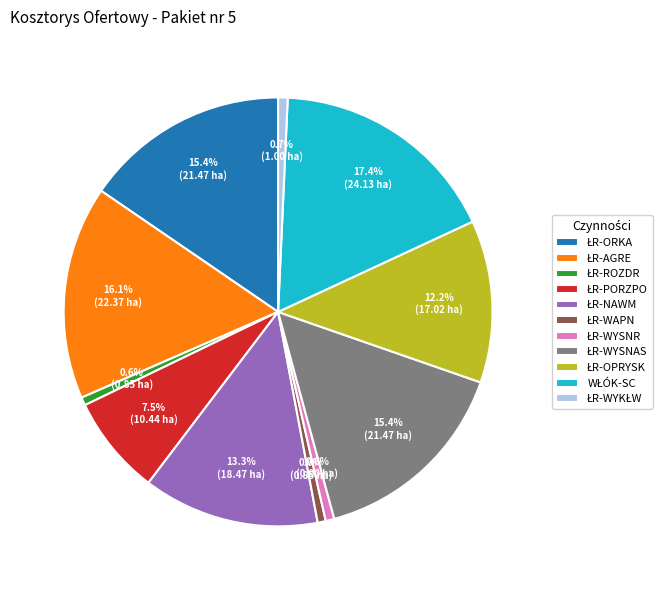

Does any single category account for the majority?

No